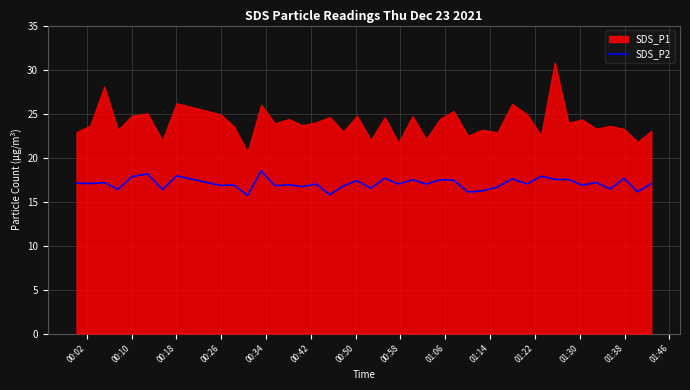

What is the minimum value for SDS_P2?

15.7